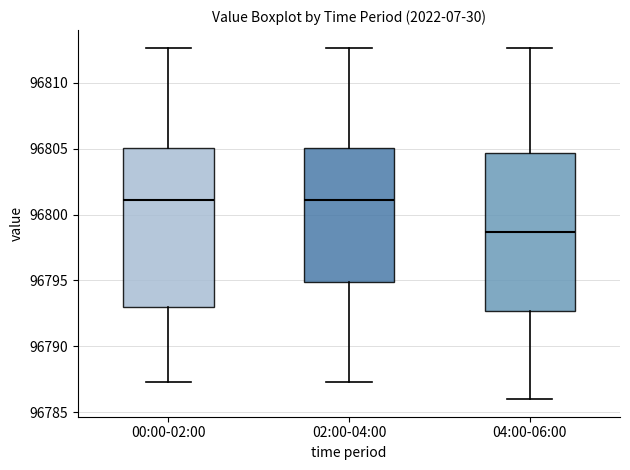

Reading left to right, read every box against the y-axis: the position of its median line, the range the box covers, and the ends of its whiskers. The values are not printed on the chart, so give them approximately, as read against the axis.

00:00-02:00: median 96801.0, box 96793.0 to 96805.0, whiskers 96787.5 to 96812.5
02:00-04:00: median 96801.0, box 96795.0 to 96805.0, whiskers 96787.5 to 96812.5
04:00-06:00: median 96798.5, box 96792.5 to 96804.5, whiskers 96786.0 to 96812.5